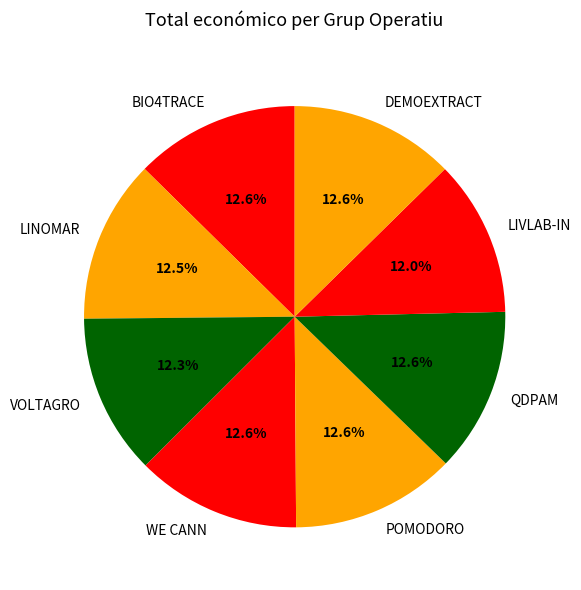

Approximately how many times larger is the value at QDPAM compared to WE CANN?

1.0